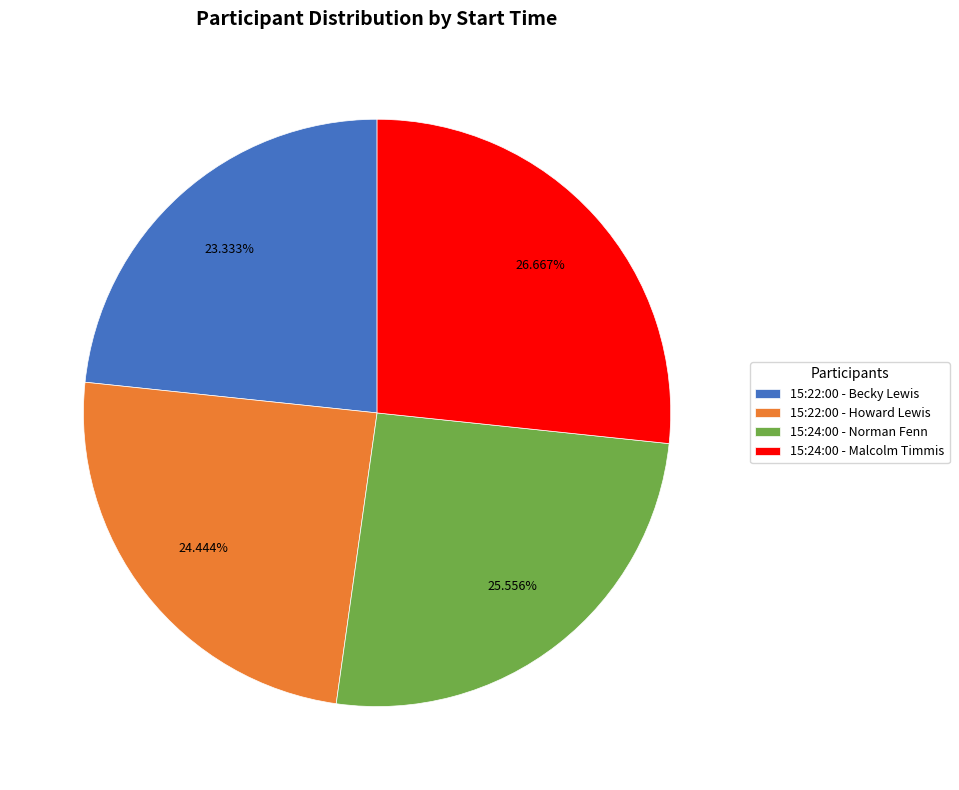

To the nearest percent, what percentage of the pie is 15:22:00 - Howard Lewis?

24%